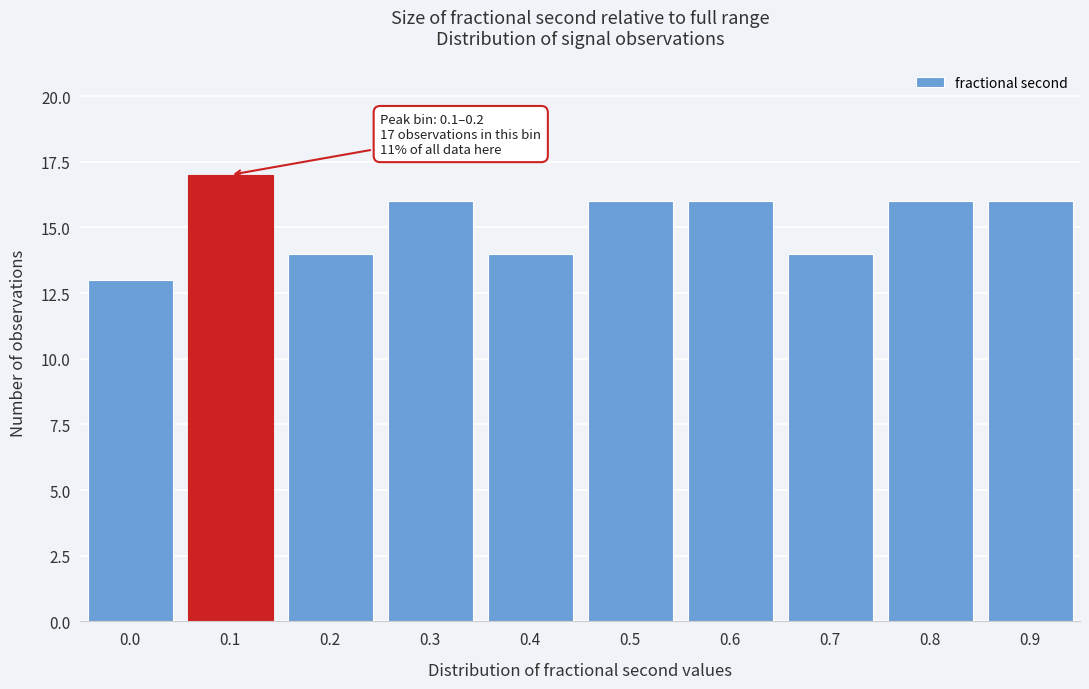

Reading left to right, list all the values displayed in this chart.

0.0=13	0.1=17	0.2=14	0.3=16	0.4=14	0.5=16	0.6=16	0.7=14	0.8=16	0.9=16